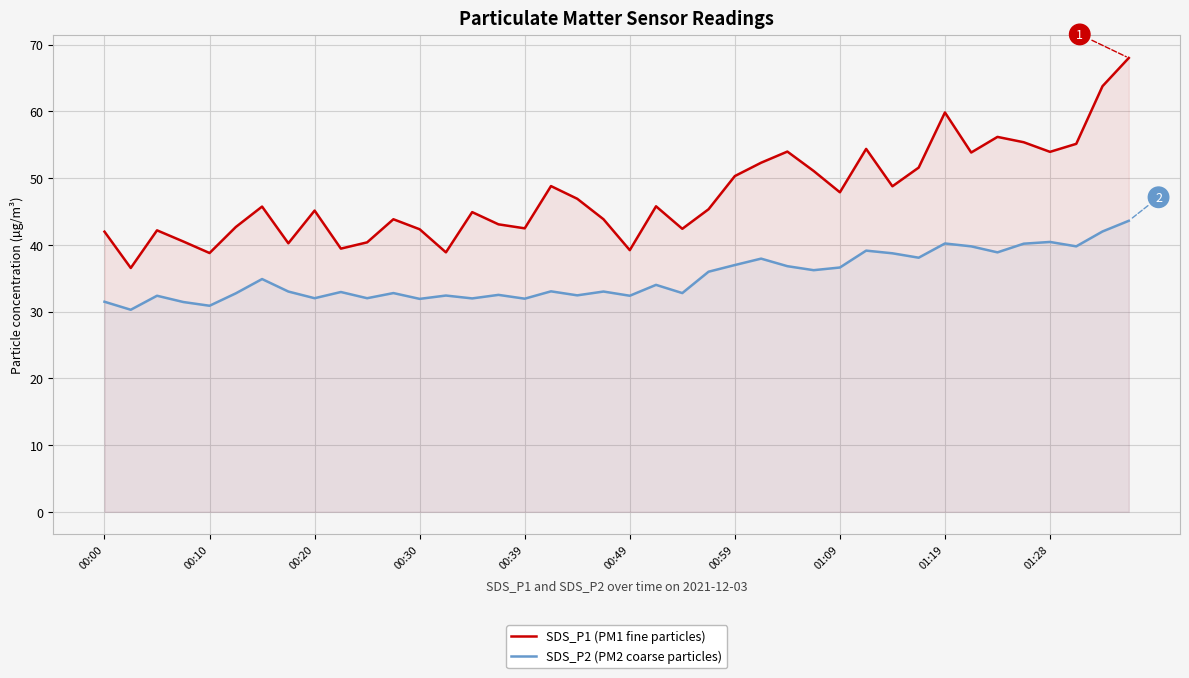

At how many categories does at least one series exceed 58?

3